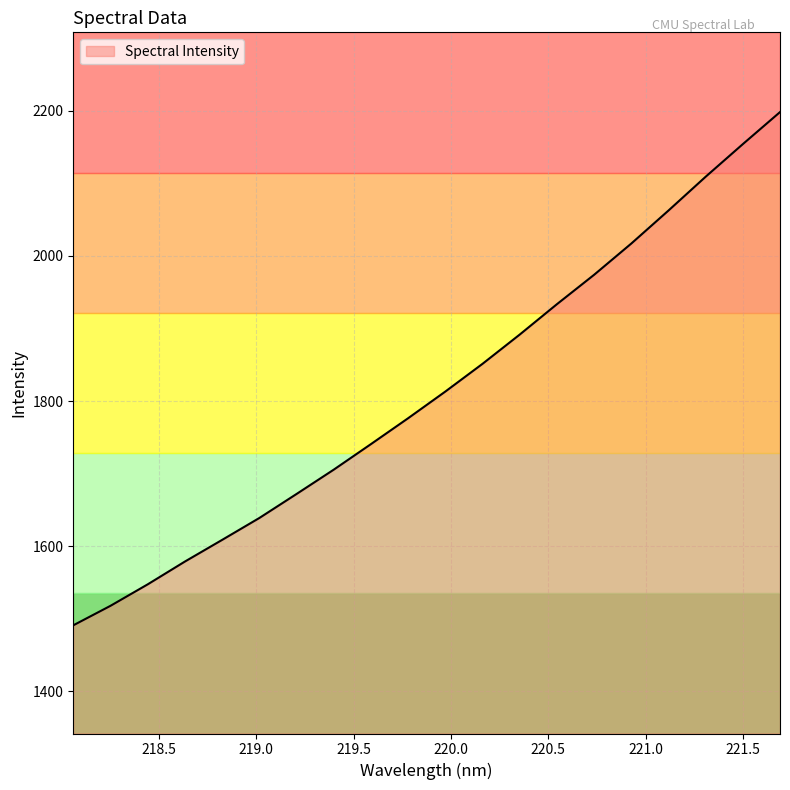

What is the sum of all values?

36282.1